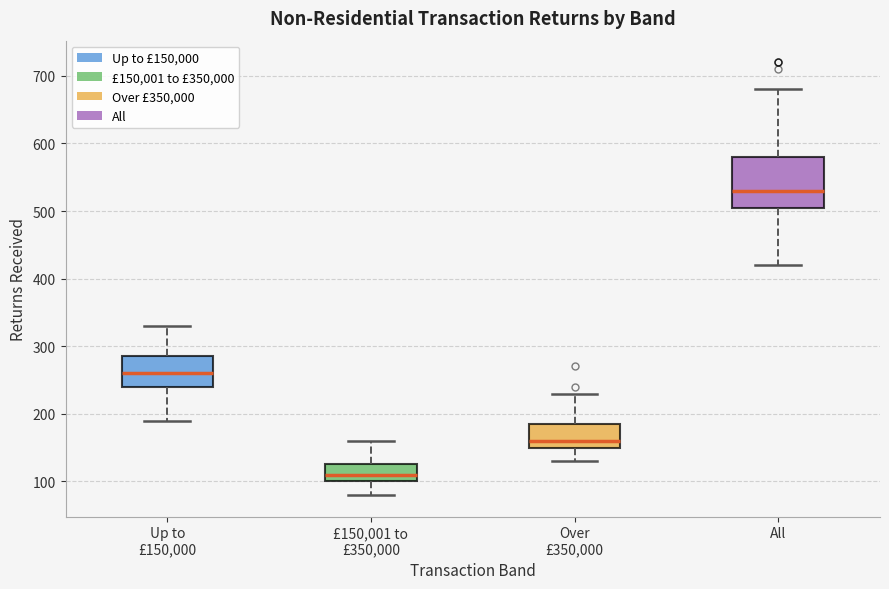

Comparing the boxes themselves (not the whiskers), which one is the tallest?

All